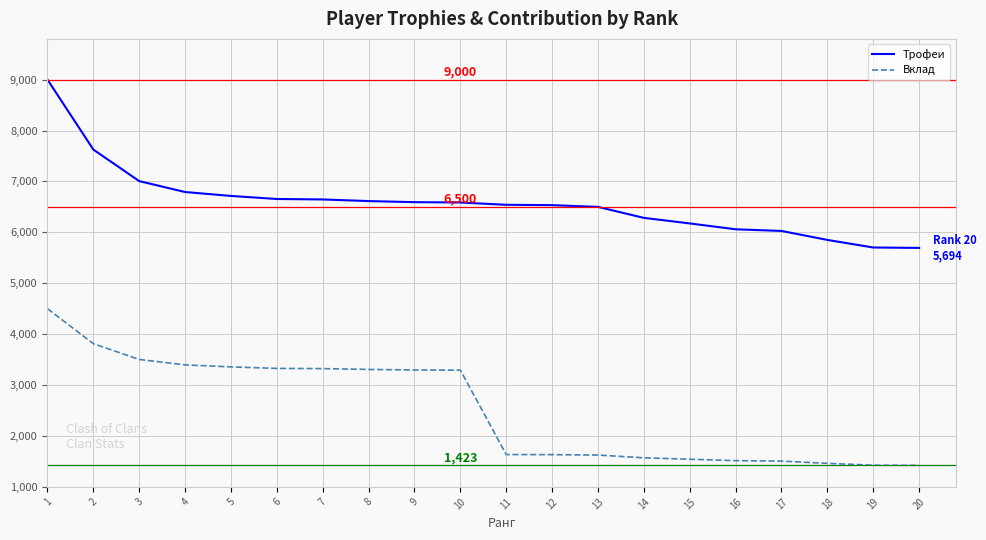

How many lines are shown in the chart?

2